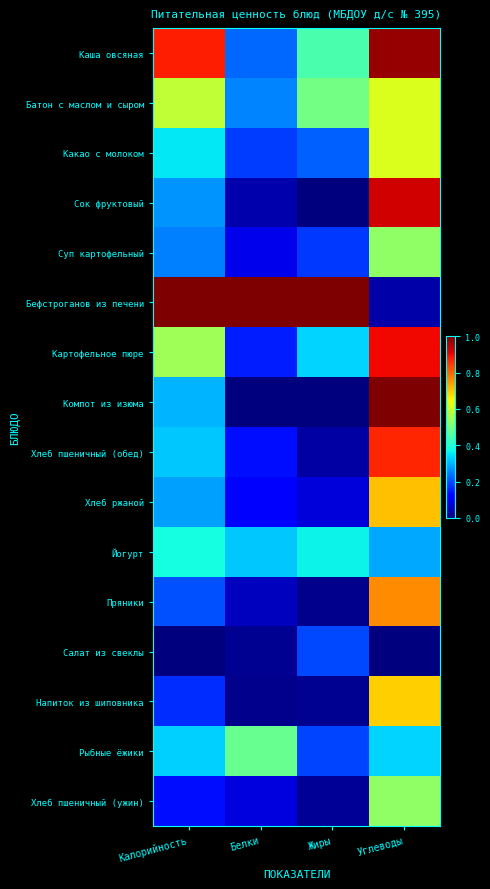

Reading left to right, transcribe all the data shown in this chart.

Каша овсяная: Калорийность=0.9	Белки=0.2	Жиры=0.4	Углеводы=1.0
Батон с маслом и сыром: Калорийность=0.6	Белки=0.3	Жиры=0.5	Углеводы=0.6
Какао с молоком: Калорийность=0.4	Белки=0.2	Жиры=0.2	Углеводы=0.6
Сок фруктовый: Калорийность=0.3	Белки=0.0	Жиры=0.0	Углеводы=0.9
Суп картофельный: Калорийность=0.2	Белки=0.1	Жиры=0.2	Углеводы=0.5
Бефстроганов из печени: Калорийность=1.0	Белки=1.0	Жиры=1.0	Углеводы=0.0
Картофельное пюре: Калорийность=0.5	Белки=0.2	Жиры=0.3	Углеводы=0.9
Компот из изюма: Калорийность=0.3	Белки=0.0	Жиры=0.0	Углеводы=1.0
Хлеб пшеничный (обед): Калорийность=0.3	Белки=0.1	Жиры=0.0	Углеводы=0.9
Хлеб ржаной: Калорийность=0.3	Белки=0.1	Жиры=0.1	Углеводы=0.7
Йогурт: Калорийность=0.4	Белки=0.3	Жиры=0.4	Углеводы=0.3
Пряники: Калорийность=0.2	Белки=0.1	Жиры=0.0	Углеводы=0.8
Салат из свеклы: Калорийность=0.0	Белки=0.0	Жиры=0.2	Углеводы=0.0
Напиток из шиповника: Калорийность=0.2	Белки=0.0	Жиры=0.0	Углеводы=0.7
Рыбные ёжики: Калорийность=0.3	Белки=0.5	Жиры=0.2	Углеводы=0.3
Хлеб пшеничный (ужин): Калорийность=0.1	Белки=0.1	Жиры=0.0	Углеводы=0.5